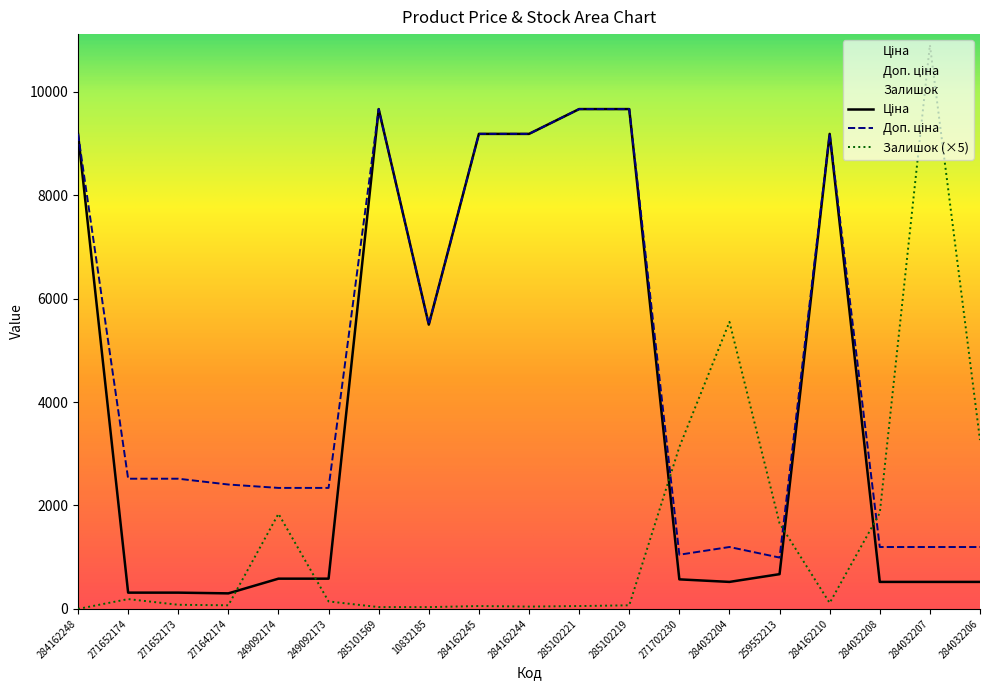

How many values in the Залишок series exceed 115?

9